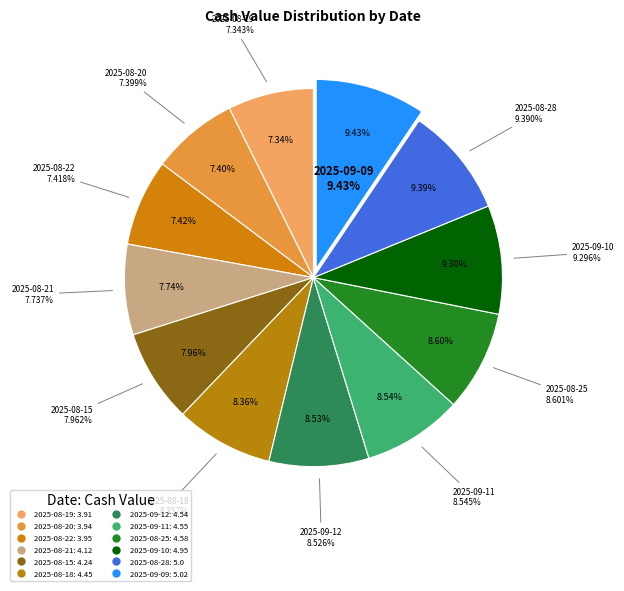

Do 2025-08-20 and 2025-08-28 together represent more than half of the pie?

No